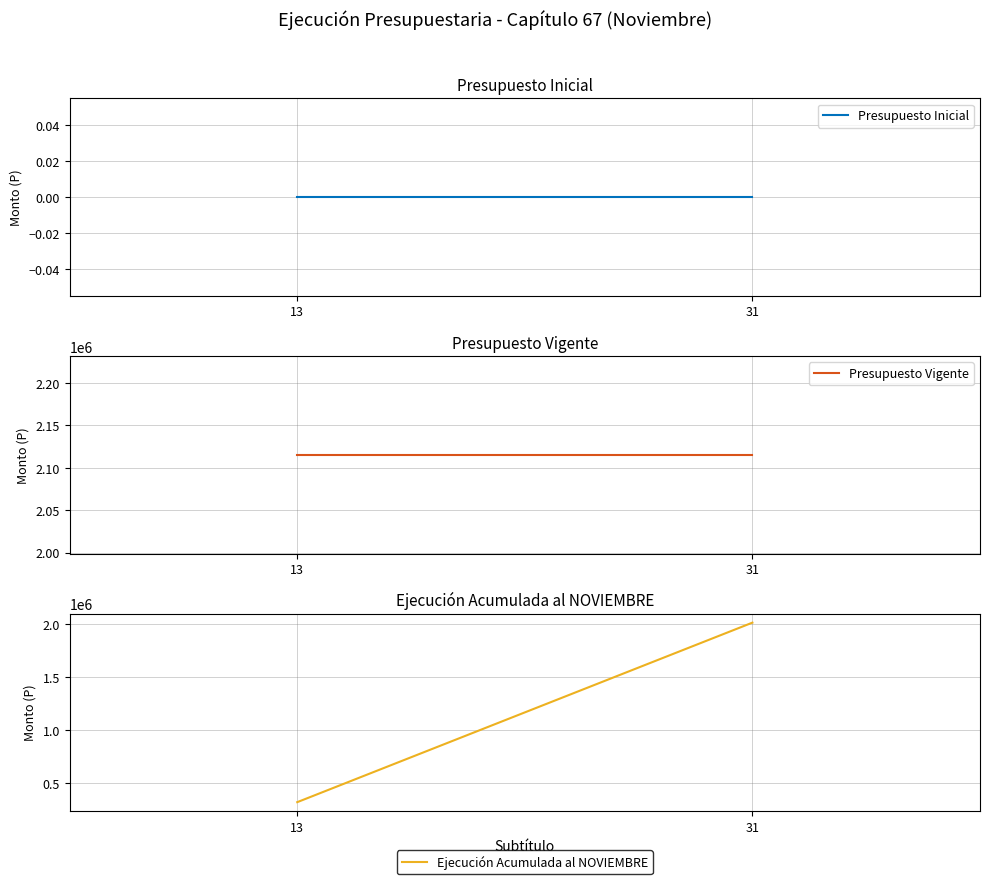

Which label corresponds to the largest value in the chart?

13